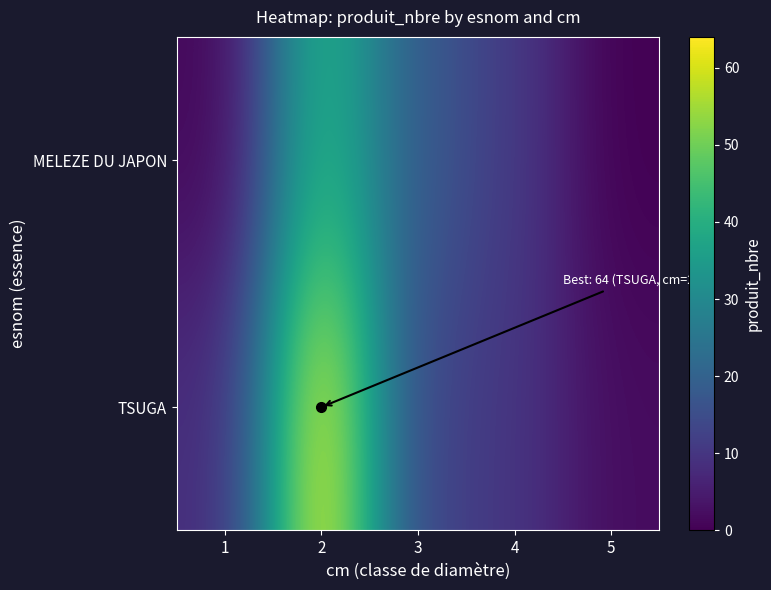

Which series changed the most between 2 and 4?

TSUGA